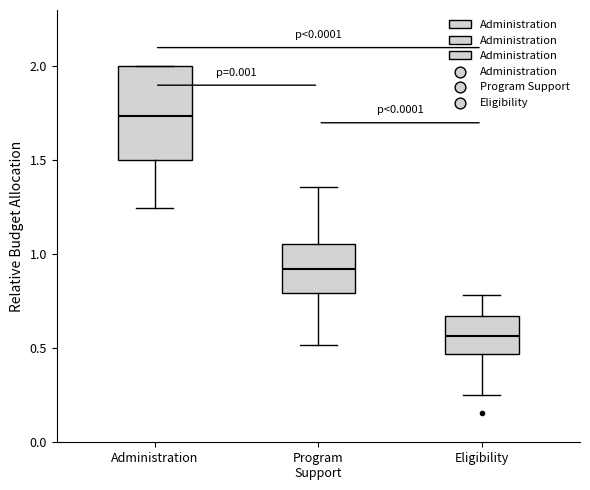

Which box is the tallest, from its lower edge to its upper edge?

Administration